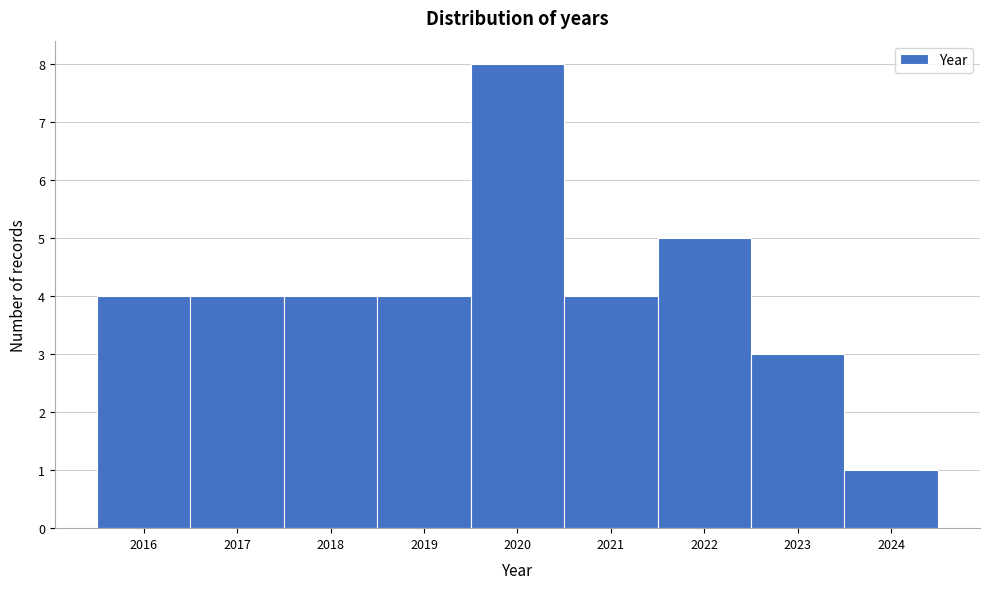

Which range on the x-axis has the tallest bar?

2019.5 to 2020.5